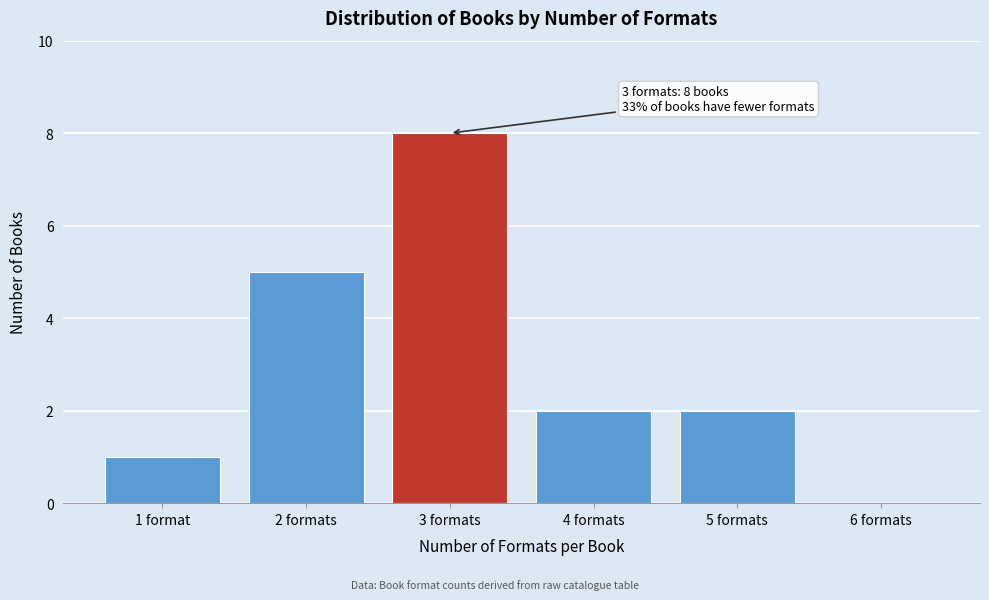

Reading left to right, what are all the values shown in this chart?

1 format=1	2 formats=5	3 formats=8	4 formats=2	5 formats=2	6 formats=0